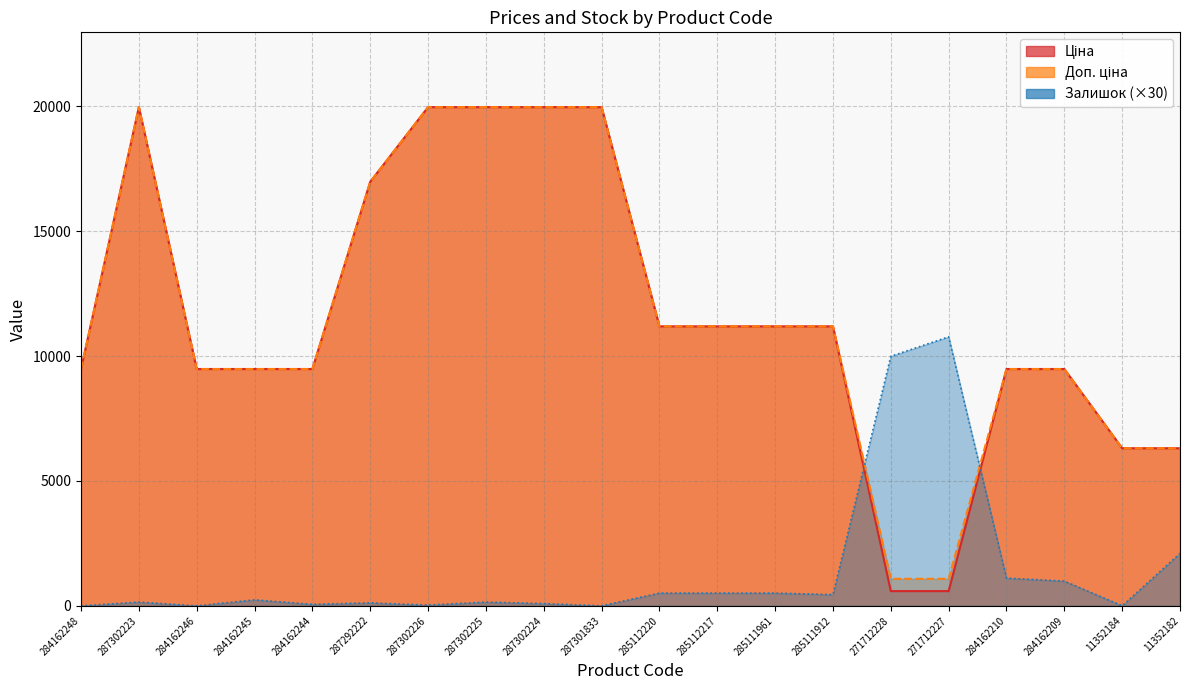

Which has a higher value, 287302223 or 285112217?

287302223